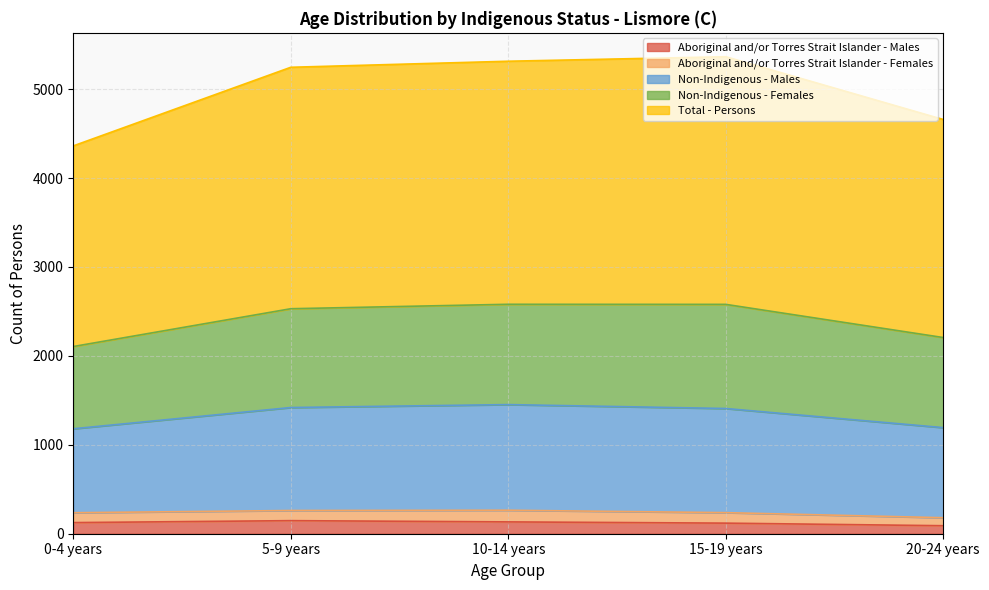

What is the highest value of the Aboriginal and/or Torres Strait Islander - Males series?

147